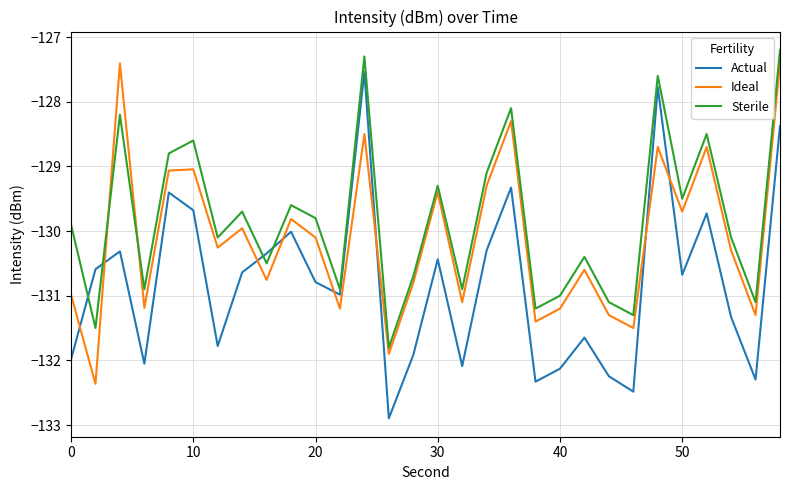

List the series in order of their peak value, highest first.

Sterile, Ideal, Actual